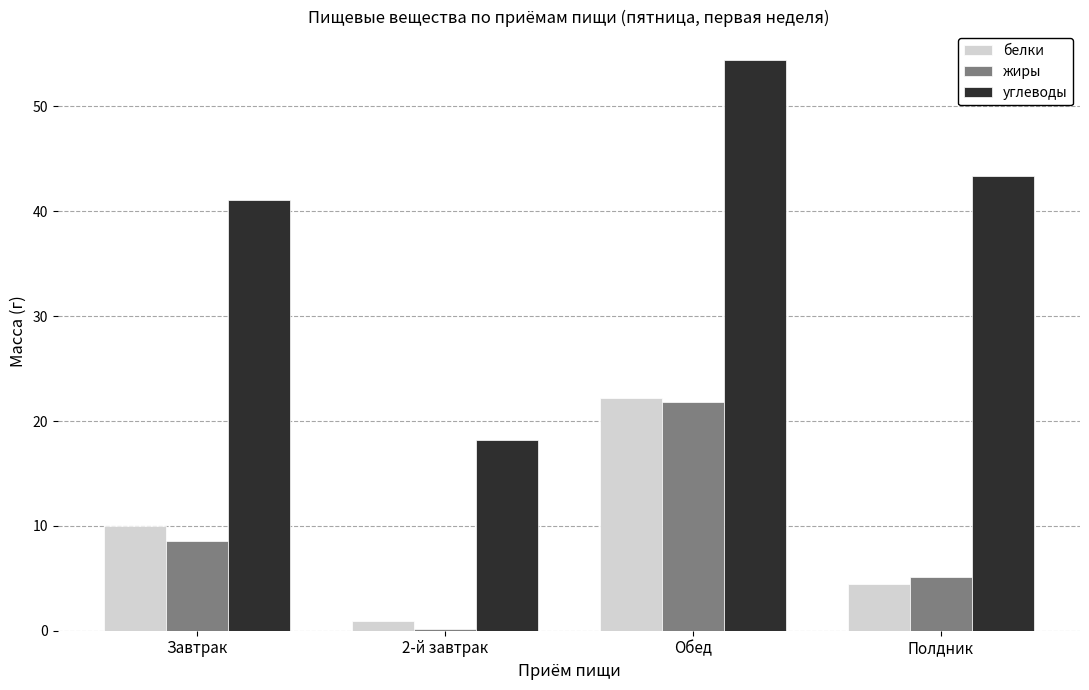

What is the difference between the белки values at Полдник and Обед?

17.7